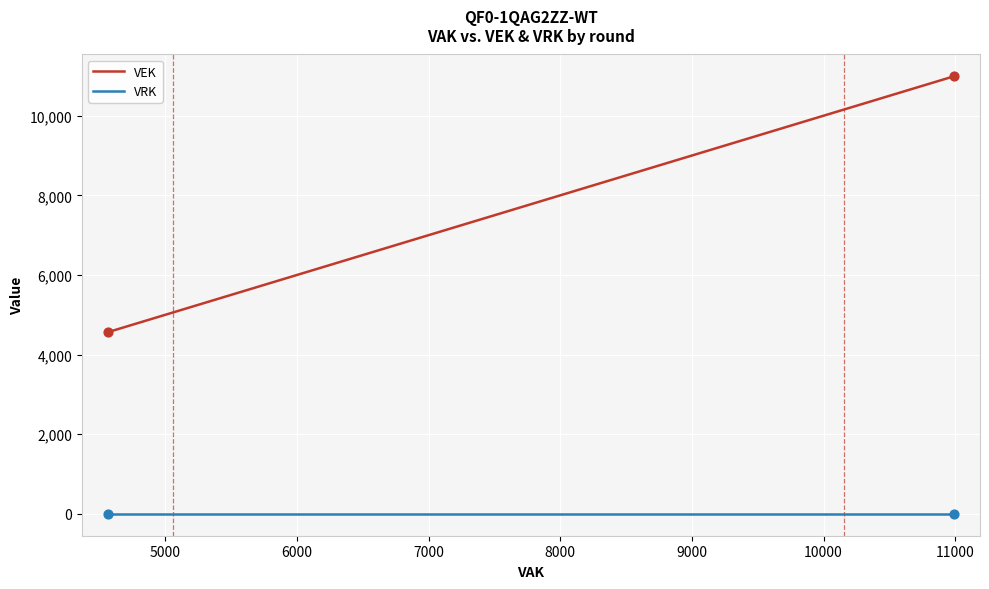

Which series contains the lowest Y value?

VRK